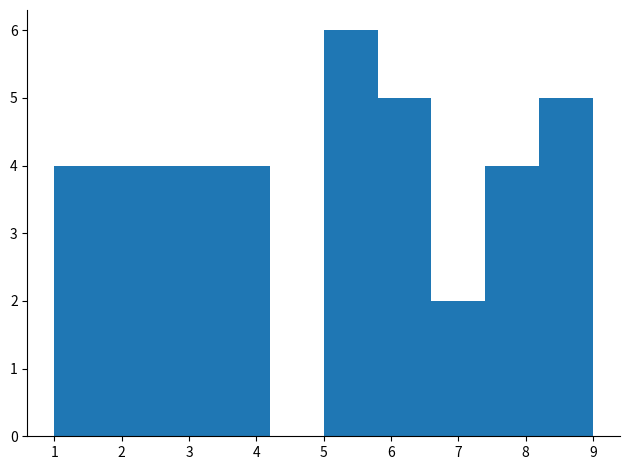

Reading left to right, list every bar in this chart as the range it spans on the x-axis followed by its height. The values are not printed on the chart, so give them approximately, as read against the axis.

1.0 to 1.8: 4
1.8 to 2.6: 4
2.6 to 3.4: 4
3.4 to 4.2: 4
4.2 to 5.0: 0
5.0 to 5.8: 6
5.8 to 6.6: 5
6.6 to 7.4: 2
7.4 to 8.2: 4
8.2 to 9.0: 5